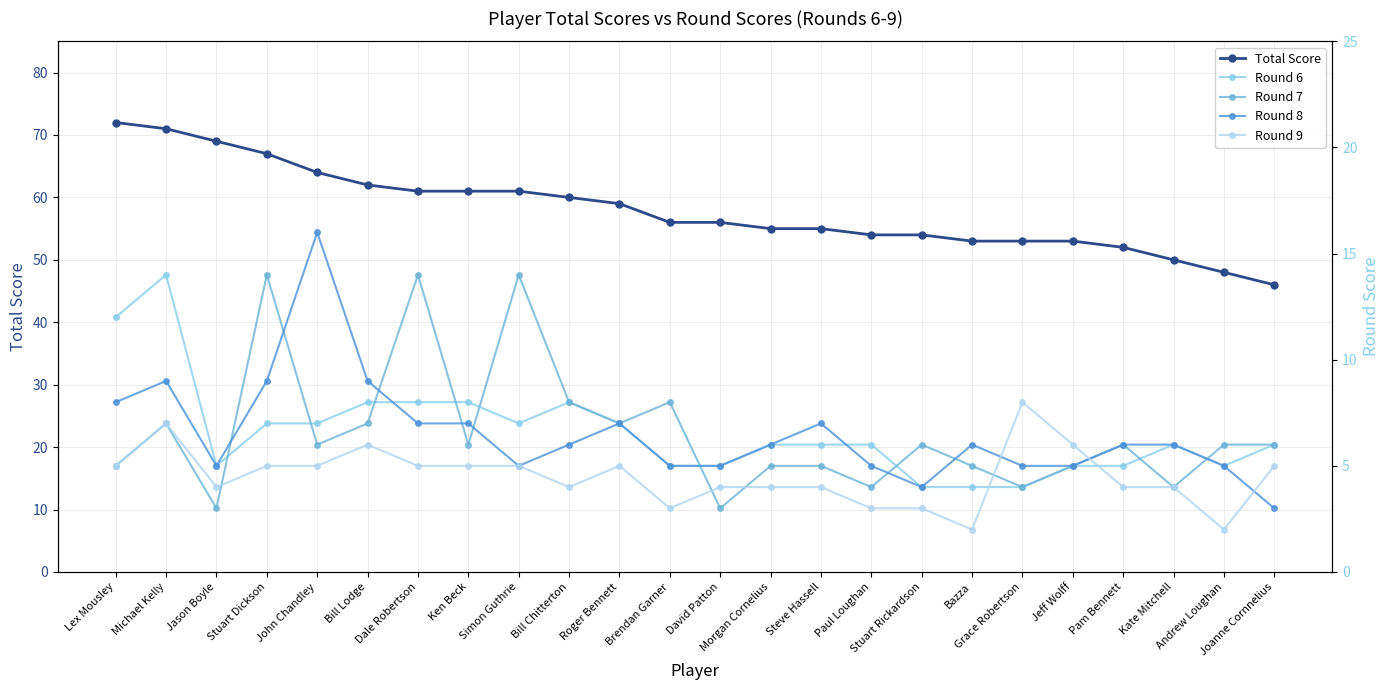

What is the sum of the Total Score values at Steve Hassell and Bill Chitterton?

115